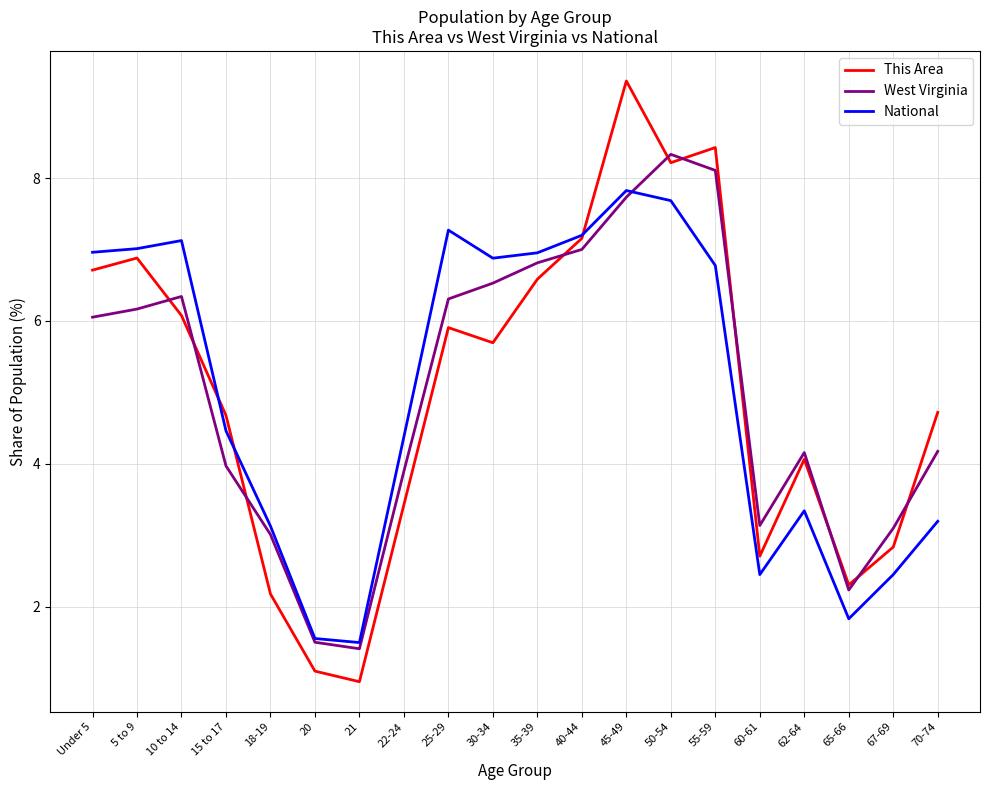

The This Area series shows 2.6 at 15 to 17. True or false?

False